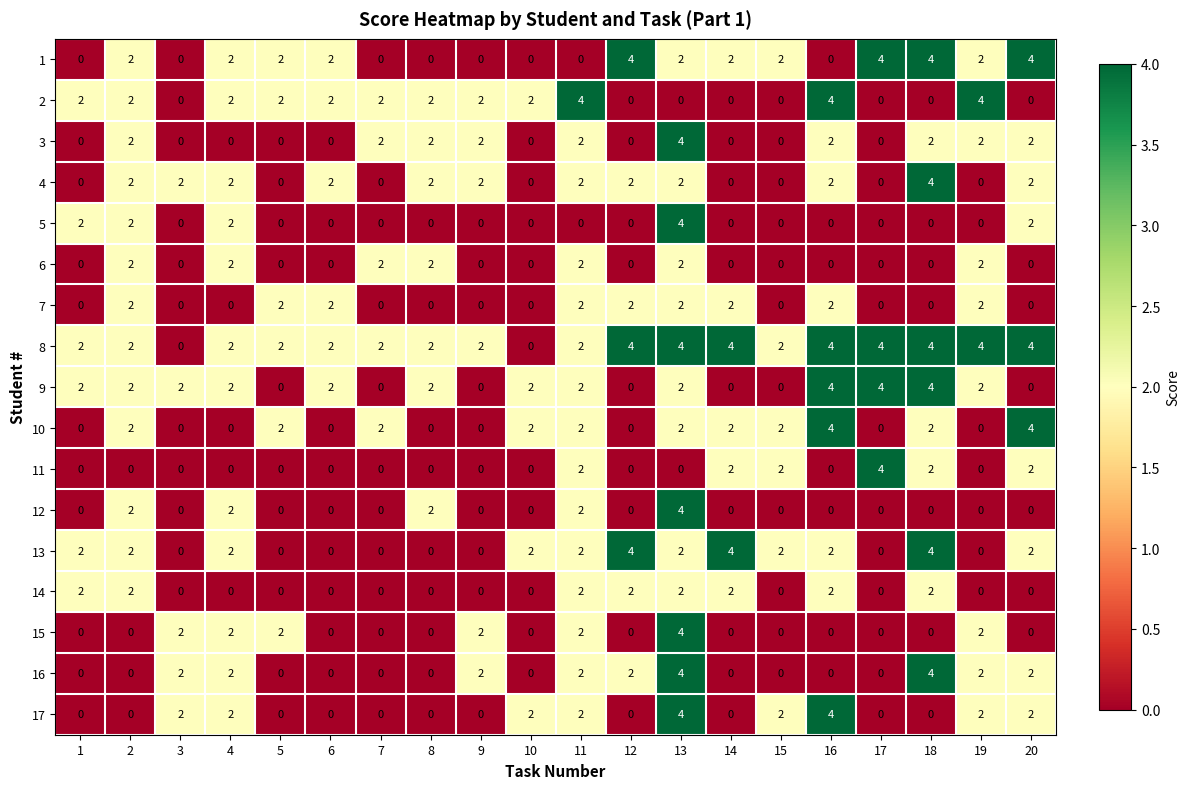

How many positive values does the 15 series have?

7